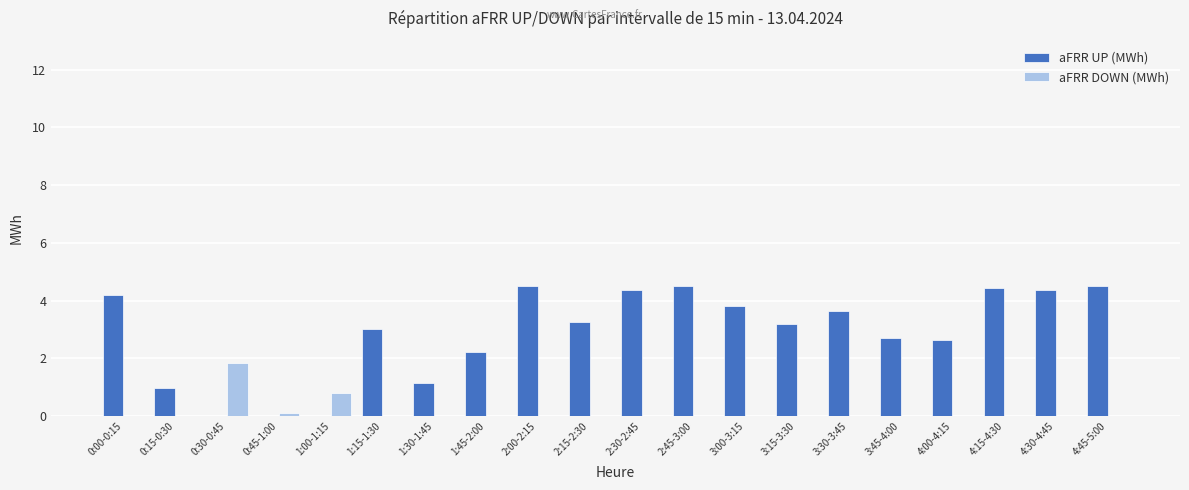

At which label does aFRR UP (MWh) first exceed 3?

0:00-0:15